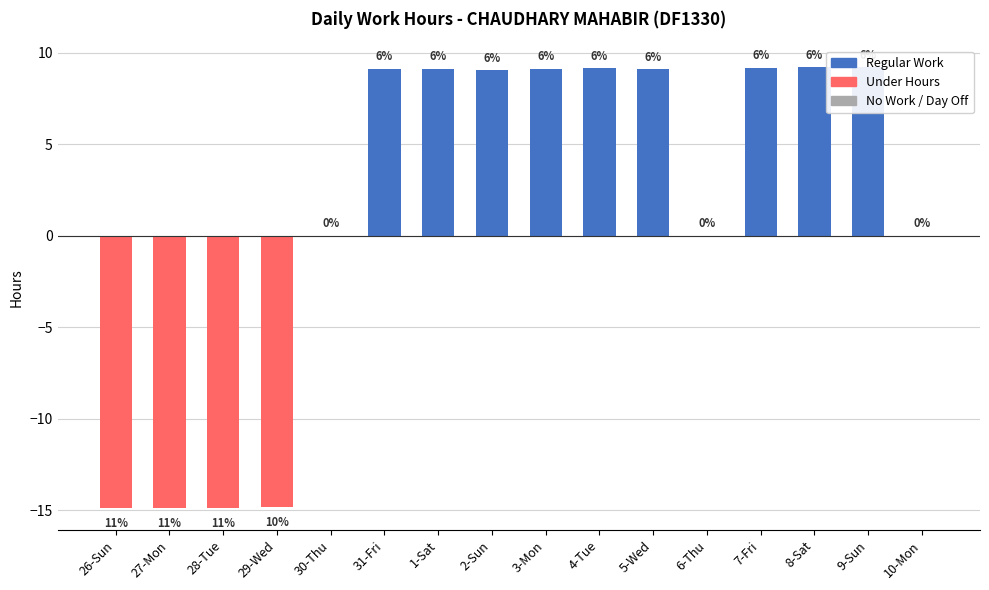

Reading right to left, extract all data points from this chart.

10-Mon=0.0	9-Sun=9.2	8-Sat=9.2	7-Fri=9.2	6-Thu=0.0	5-Wed=9.1	4-Tue=9.1	3-Mon=9.1	2-Sun=9.0	1-Sat=9.1	31-Fri=9.1	30-Thu=0.0	29-Wed=-14.8	28-Tue=-14.9	27-Mon=-14.9	26-Sun=-14.9